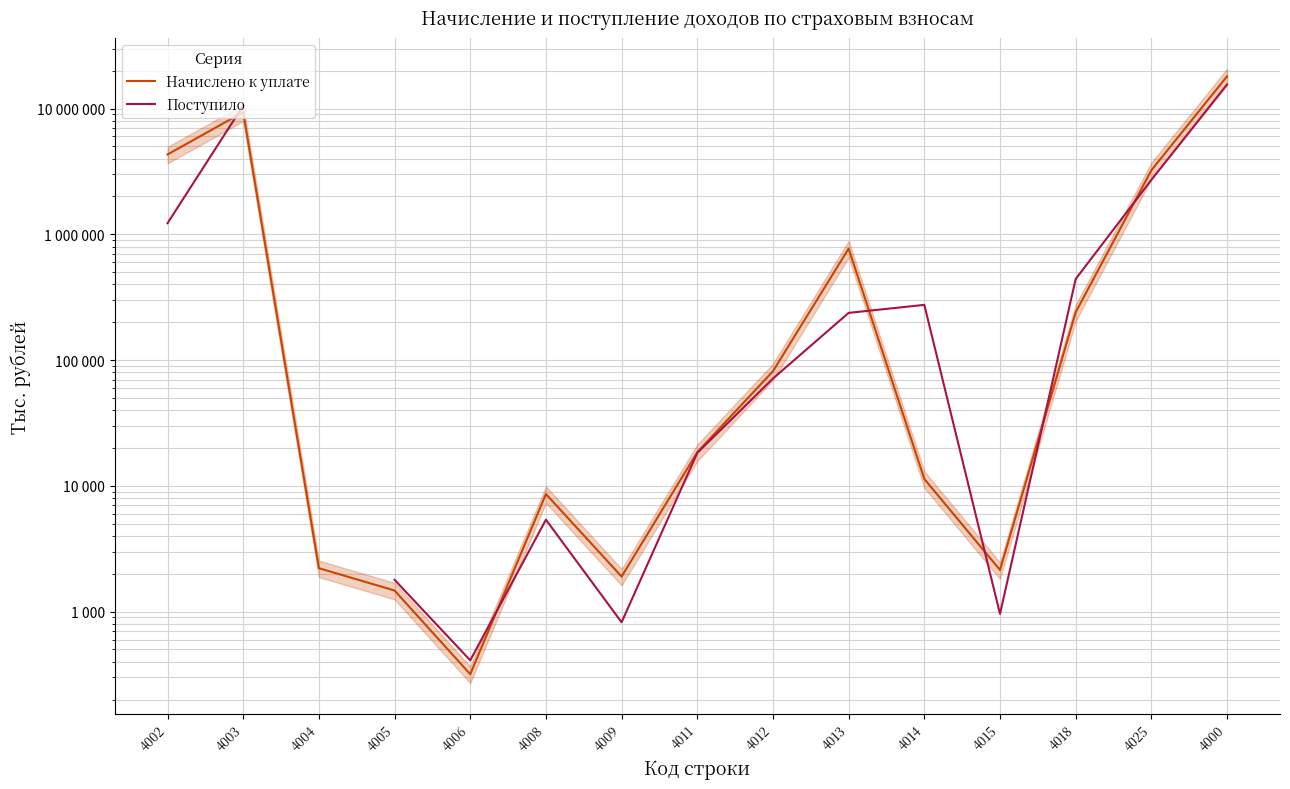

Which series has the widest spread of values?

Начислено к уплате